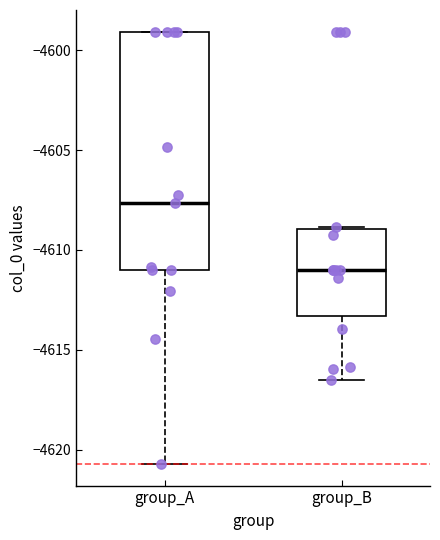

Reading left to right, read every box against the y-axis: the position of its median line, the range the box covers, and the ends of its whiskers. The values are not printed on the chart, so give them approximately, as read against the axis.

group_A: median -4607.5, box -4611.0 to -4599.0, whiskers -4620.5 to -4599.0
group_B: median -4611.0, box -4613.5 to -4609.0, whiskers -4616.5 to -4609.0